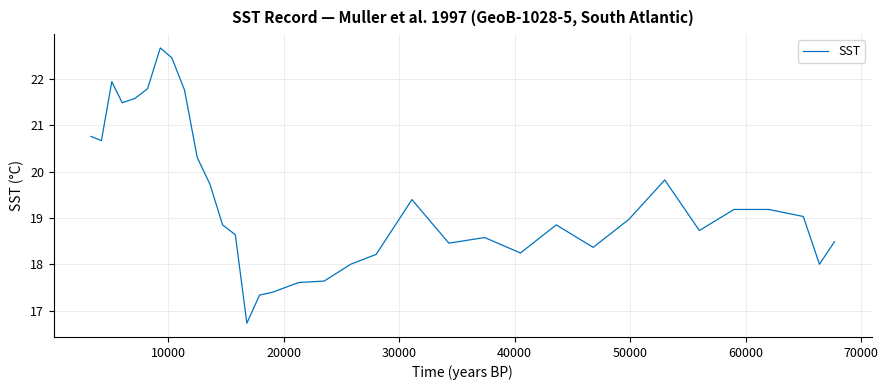

What is the maximum value shown in the chart?

22.7